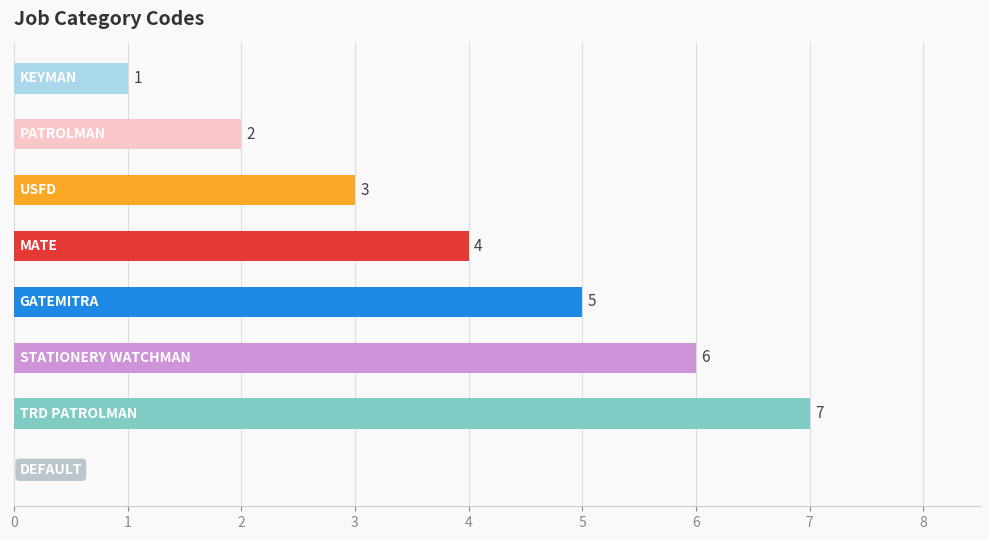

What is the maximum value shown in the chart?

7